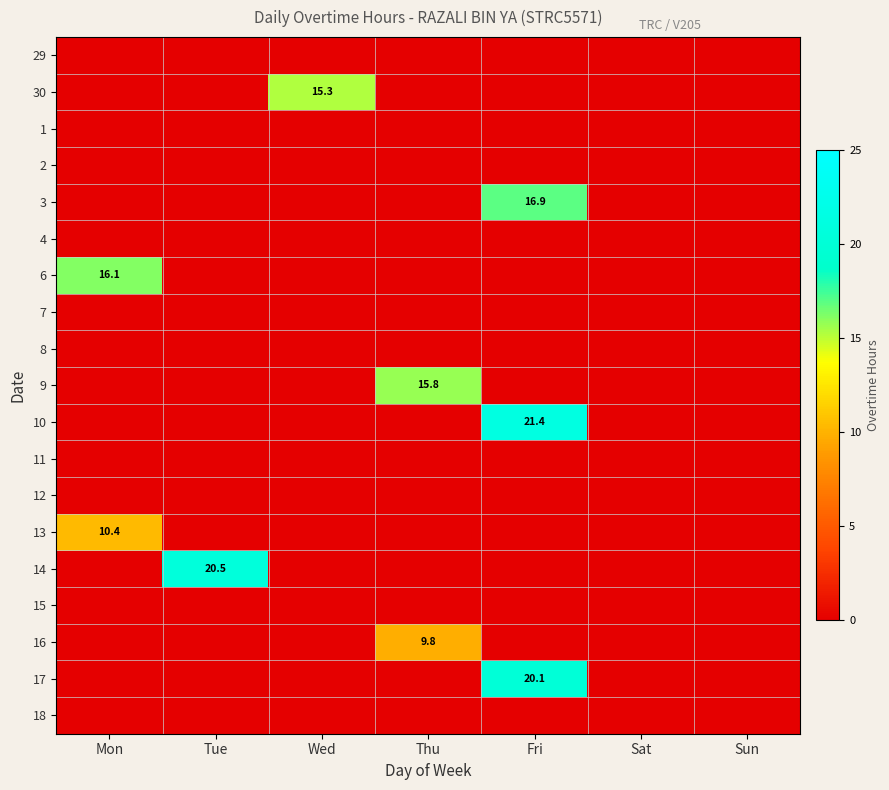

Between Tue and Thu, which series saw the biggest shift?

14